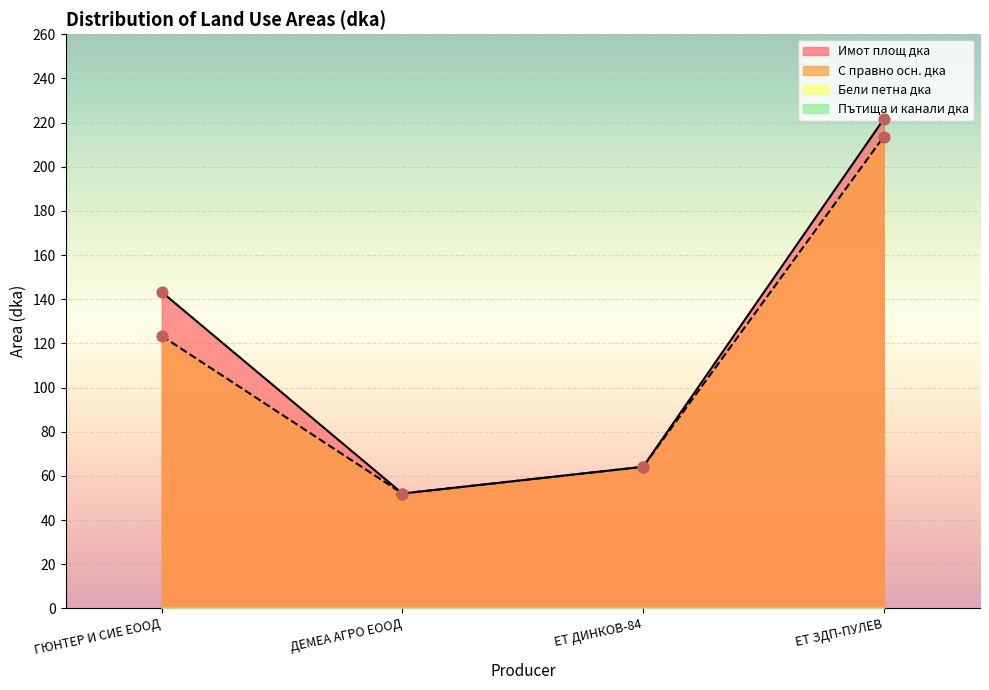

Which series reaches the maximum Y coordinate?

Имот площ дка